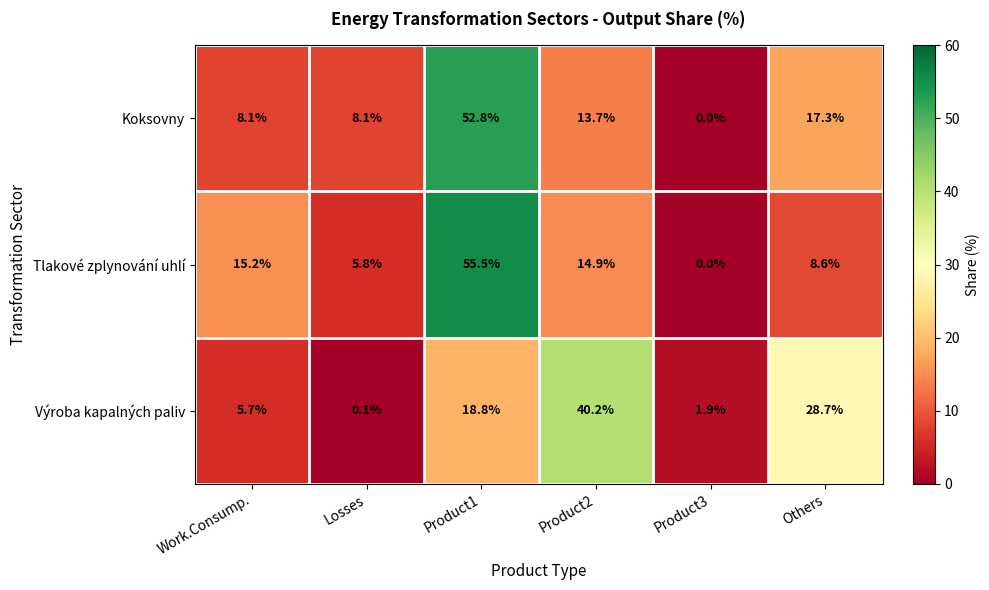

How many categories are shown in the chart?

6